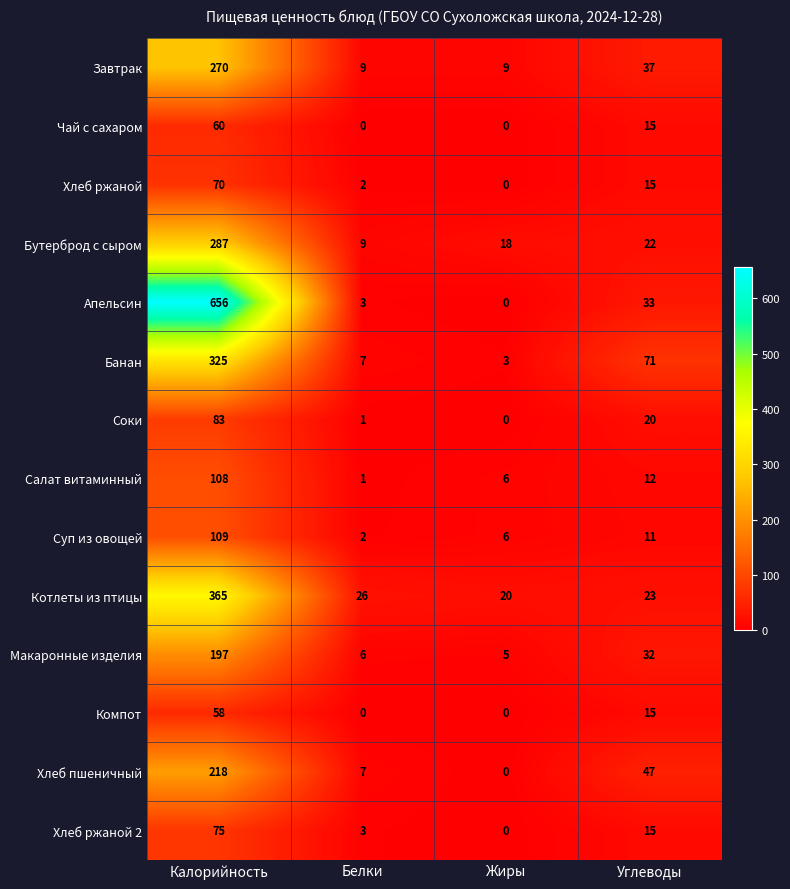

How many series are shown in this chart?

14